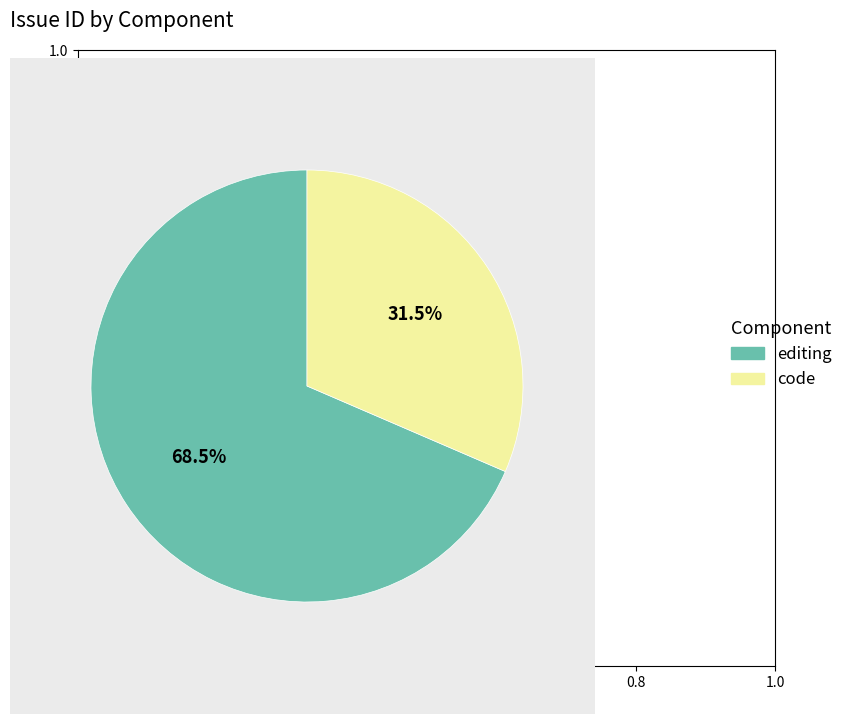

How many slices are in this pie chart?

2